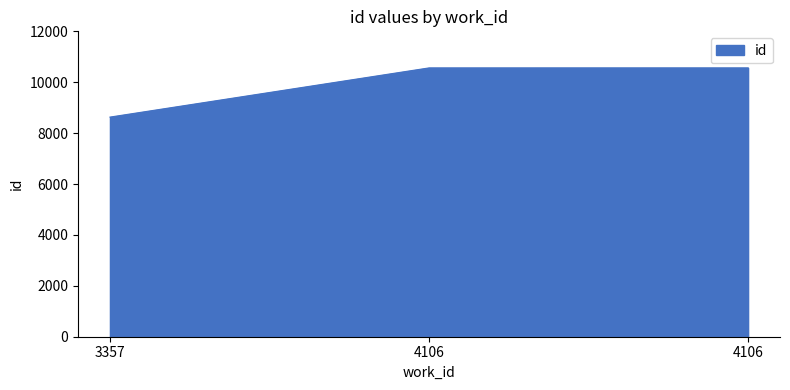

Reading right to left, list all the values displayed in this chart.

4106=10564	4106=10563	3357=8630